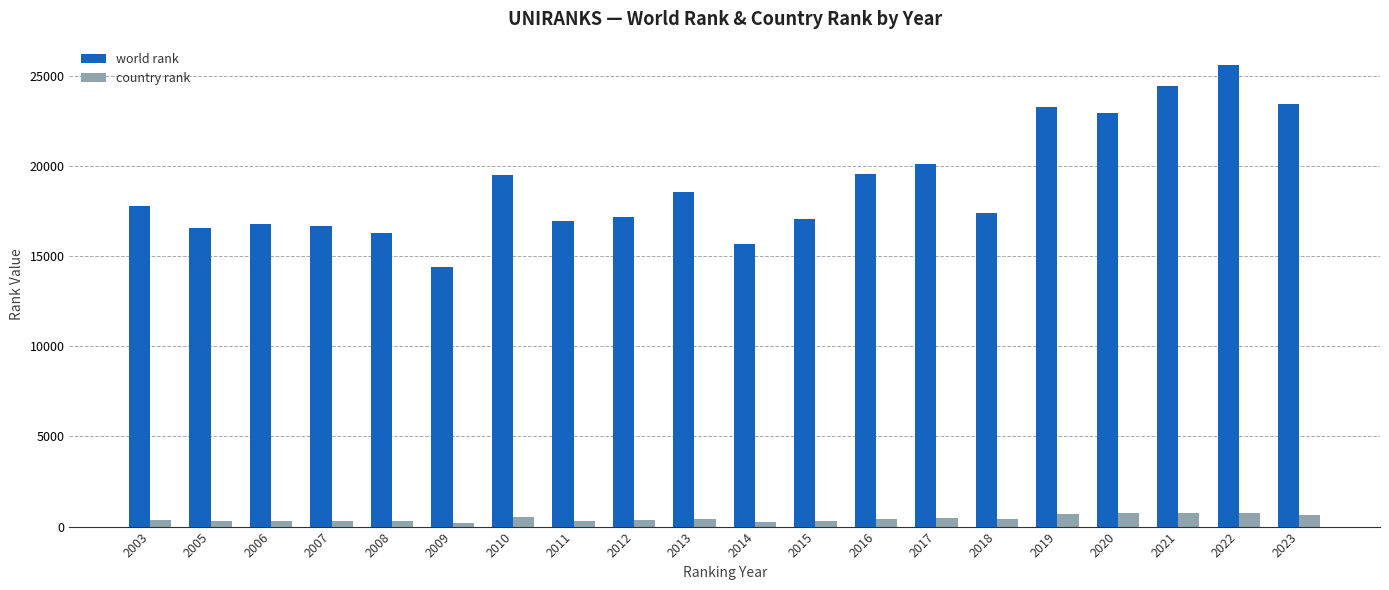

How many bars are there in total?

40